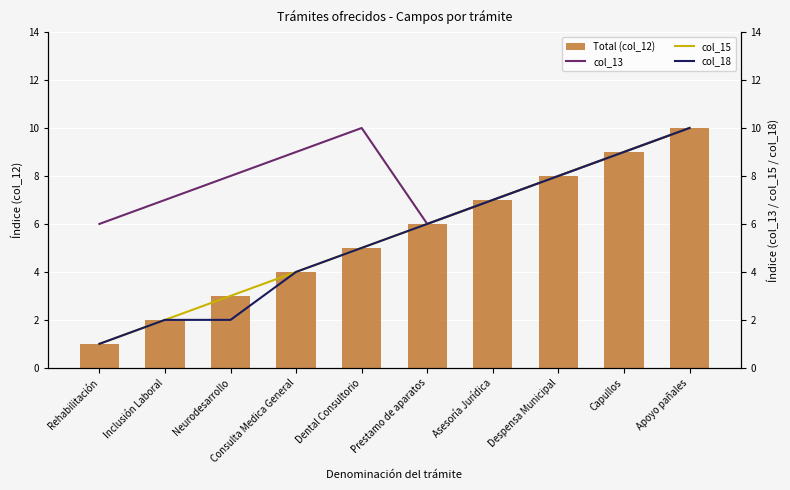

What is the average value of the col_13 series?

8